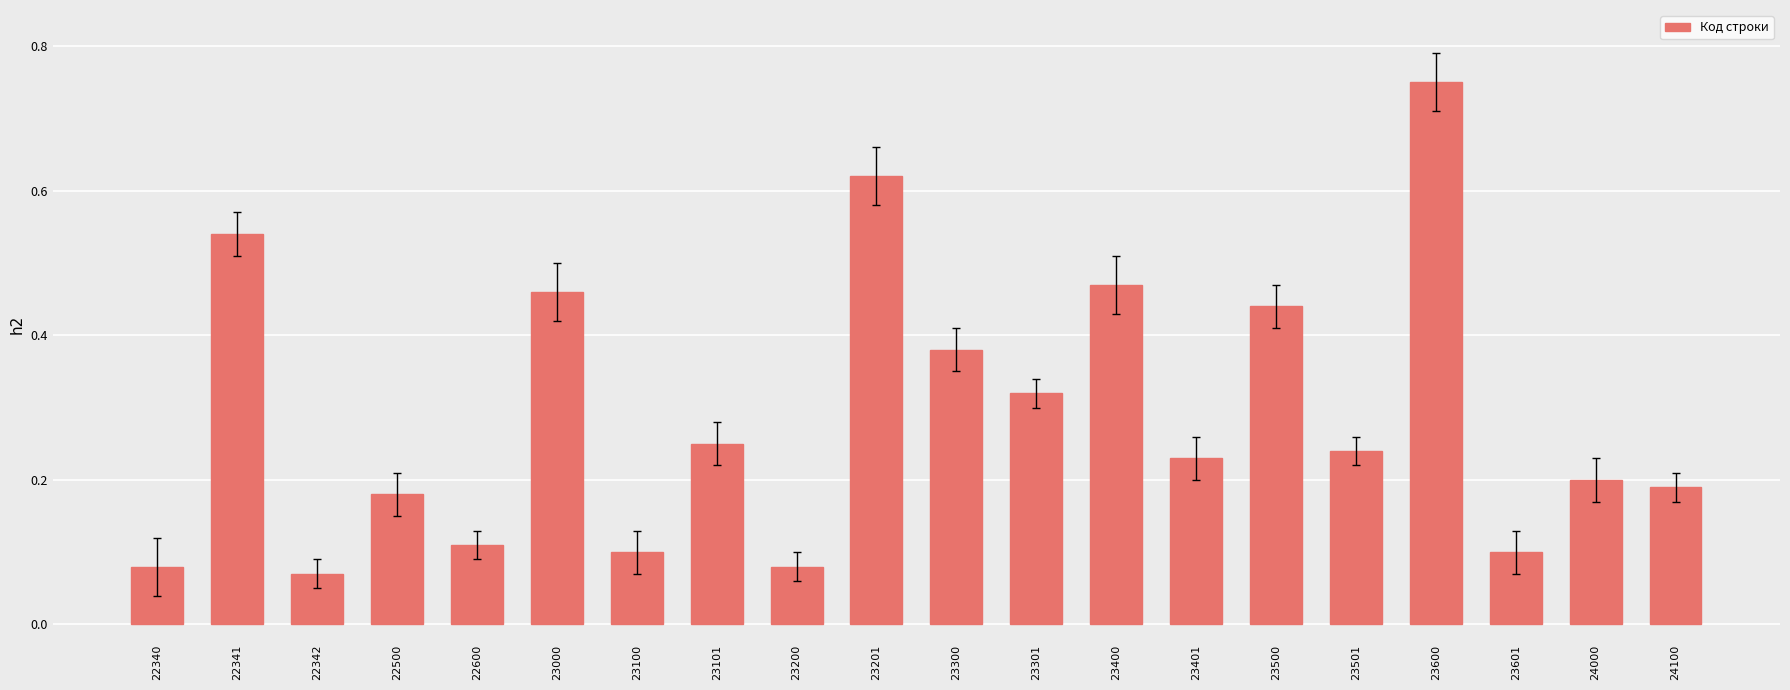

What is the change in value from 23601 to 24000?

+0.1